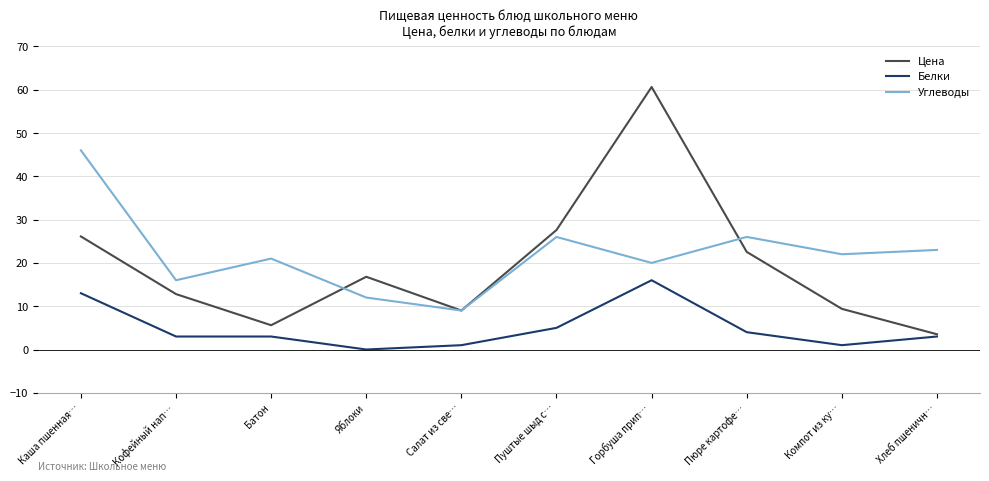

What is the sum of the Цена values at Каша пшенная… and Компот из ку…?

35.5